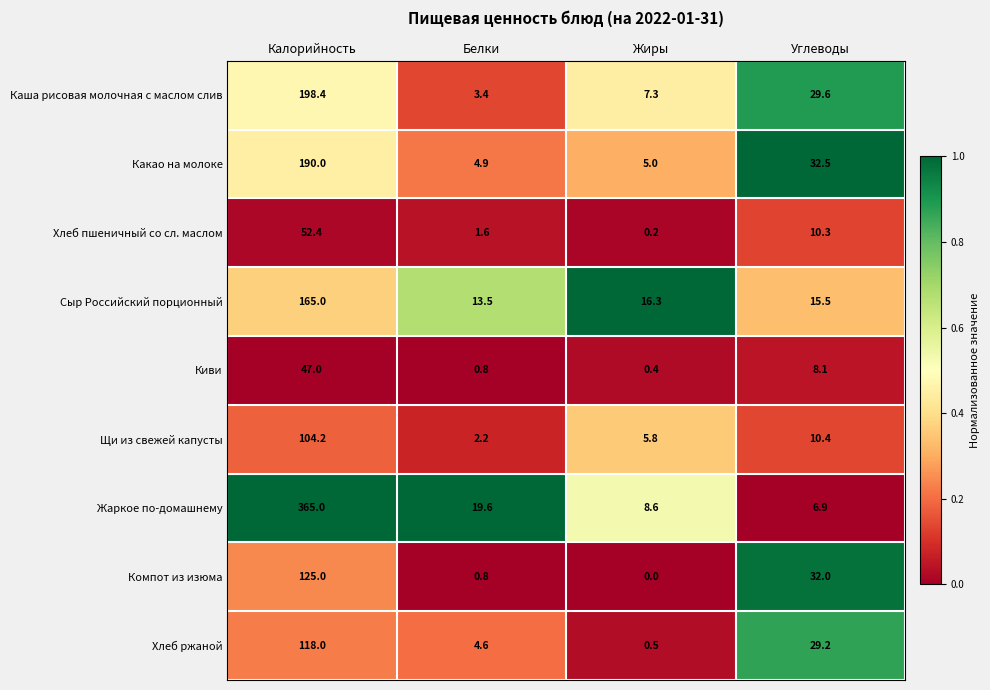

Between Калорийность and Белки, which series saw the biggest shift?

Жаркое по-домашнему